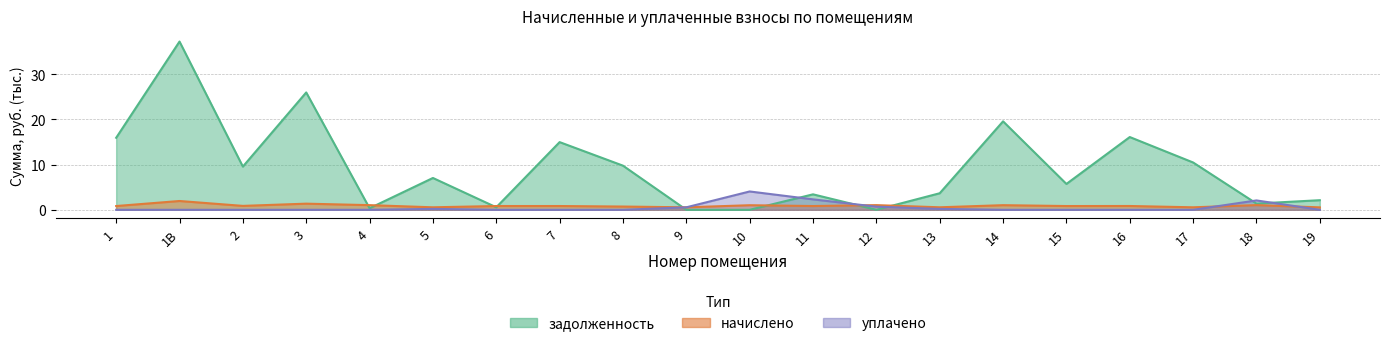

Which series has the largest total across all categories?

задолженность